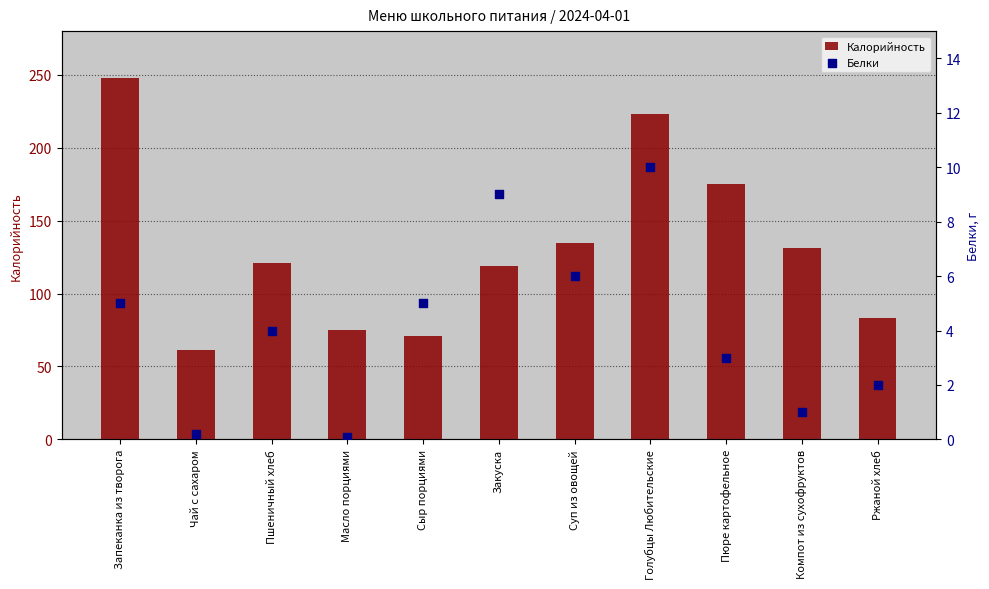

Is the value of Белки at Сыр порциями greater than the value of Калорийность at Чай с сахаром?

No